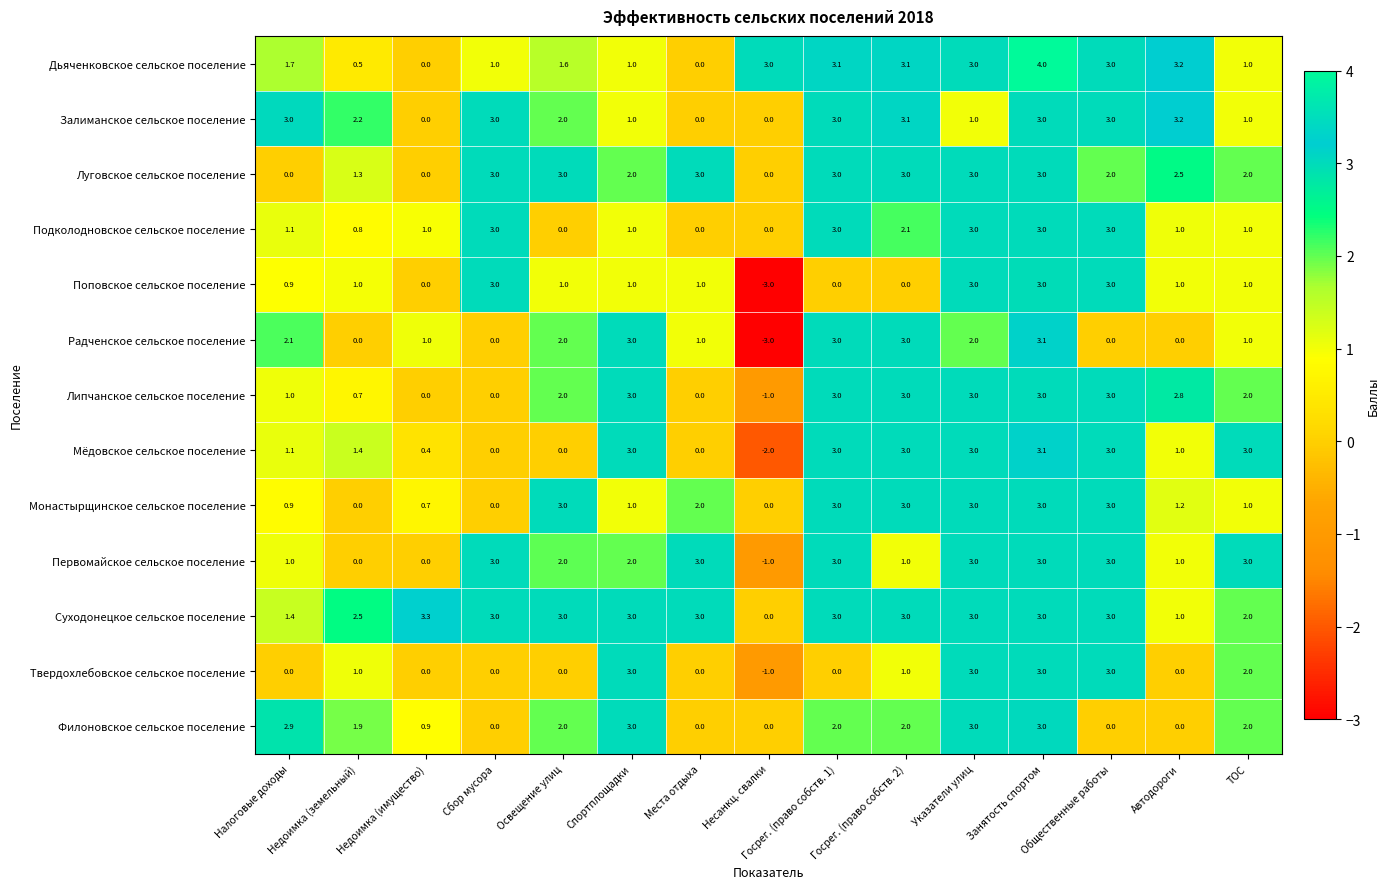

Which series has the largest total across all categories?

Суходонецкое сельское поселение